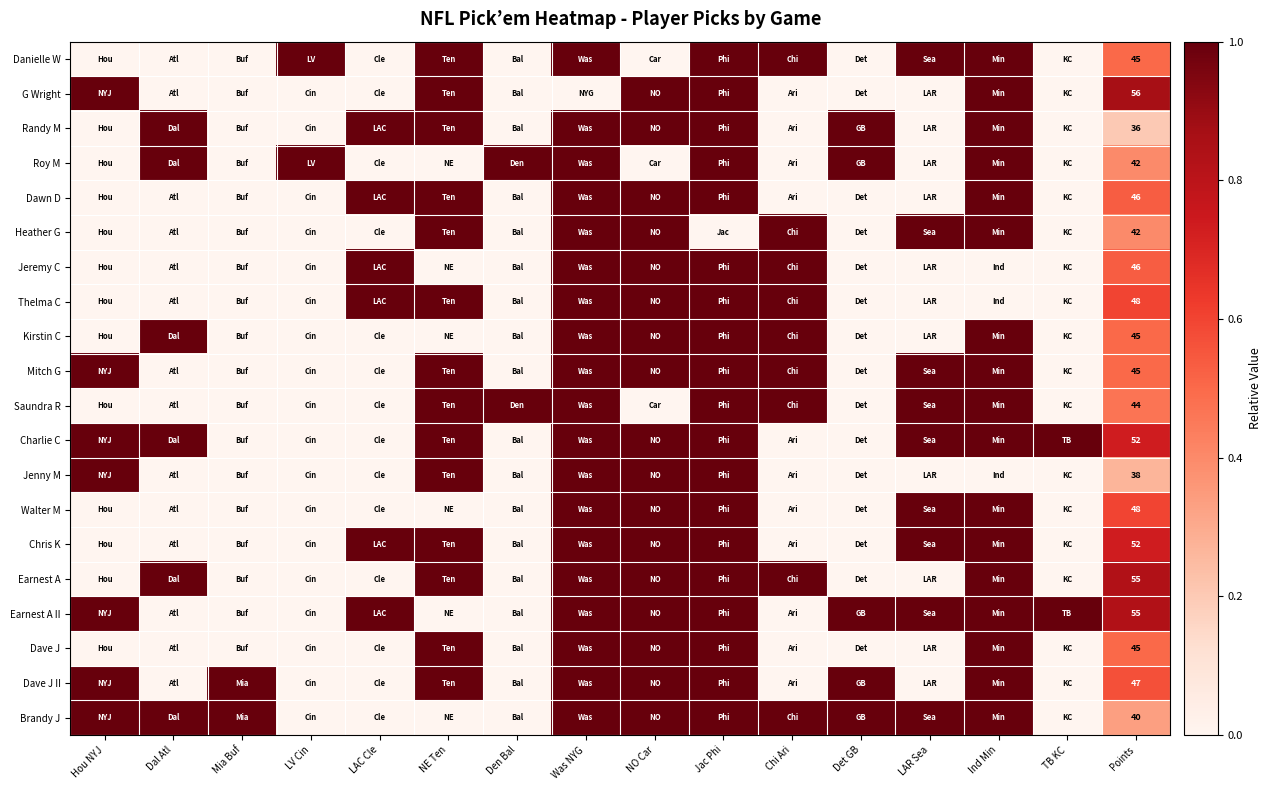

What is the total value across all series at Mia Buf?

2.0